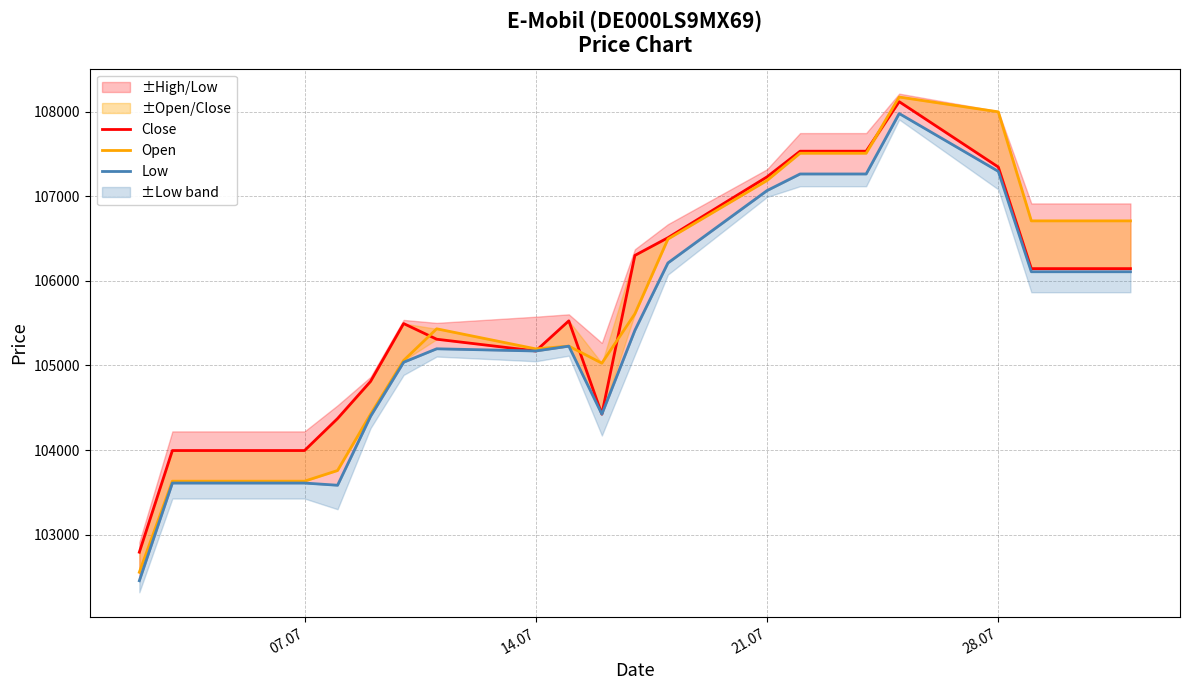

Where is the first local minimum for Close?

14.07